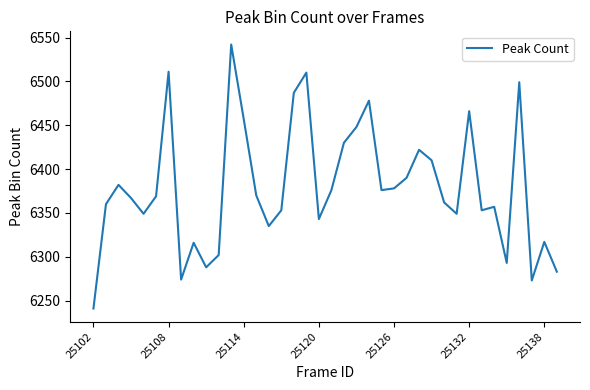

What is the minimum value shown in the chart?

6241